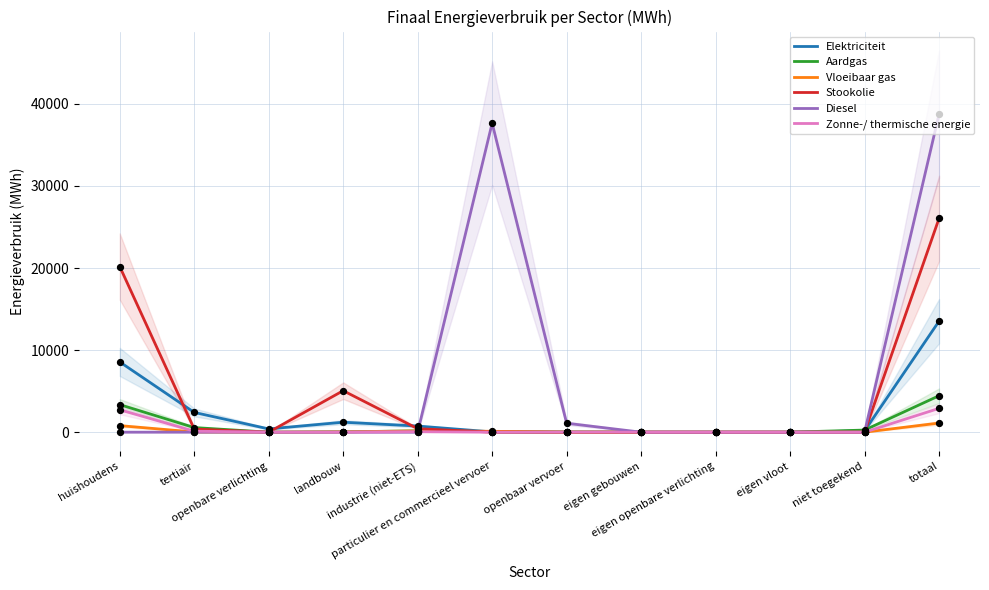

Is the value of Zonne-/ thermische energie at landbouw greater than the value of Elektriciteit at particulier en commercieel vervoer?

No